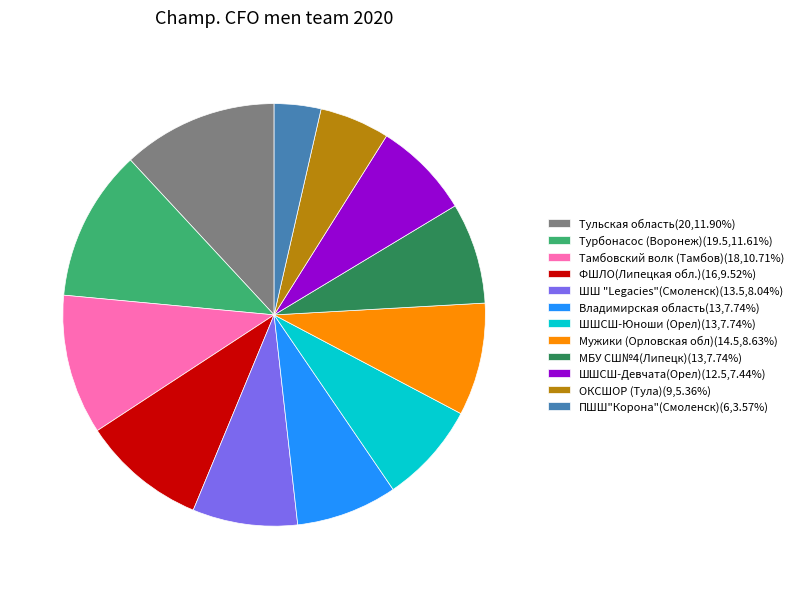

The Турбонасос (Воронеж) slice represents 26% of the pie. True or false?

False